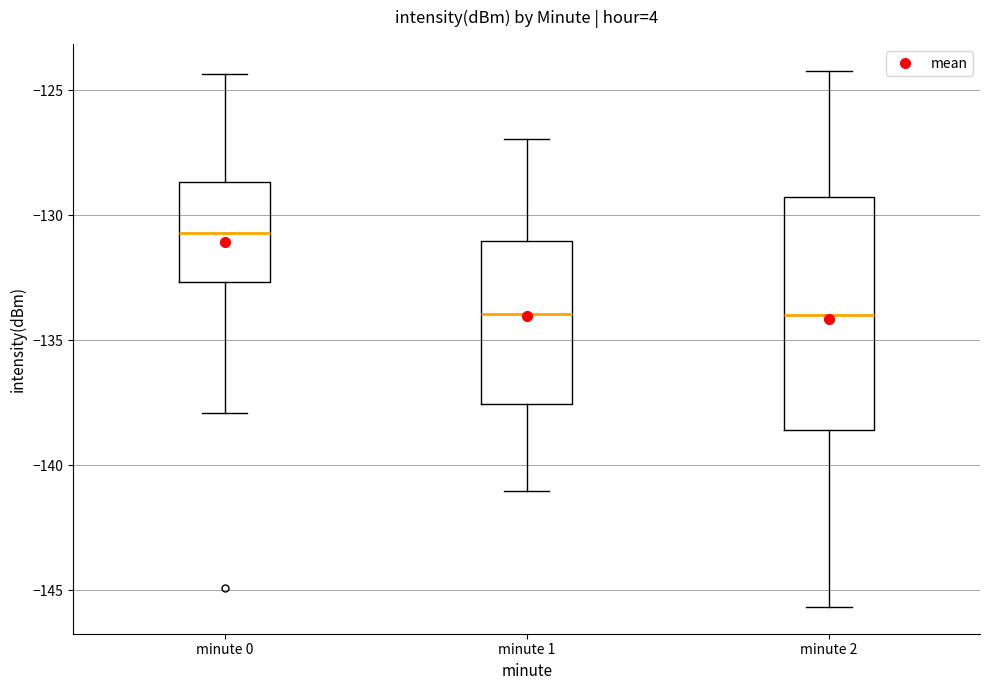

Reading left to right, transcribe this box plot: for each box, give where its median line is, the range the box spans, and where its two whiskers end, as read against the y-axis. The values are not printed on the chart, so give them approximately, as read against the axis.

minute 0: median -130.5, box -132.5 to -128.5, whiskers -138.0 to -124.5
minute 1: median -134.0, box -137.5 to -131.0, whiskers -141.0 to -127.0
minute 2: median -134.0, box -138.5 to -129.5, whiskers -145.5 to -124.0